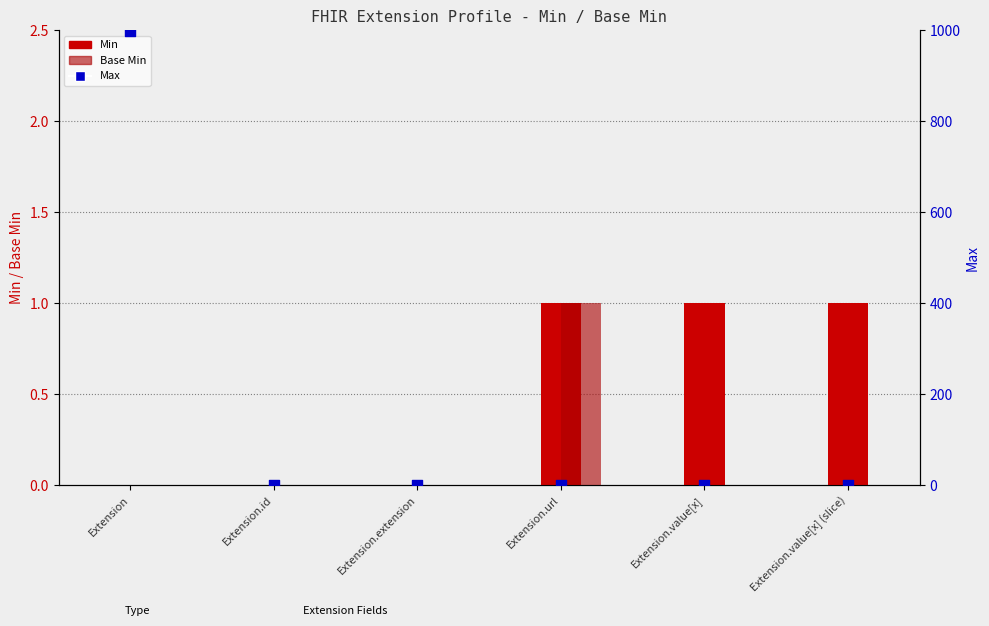

Is the value of Max at Extension.value[x] greater than the value of Min at Extension.id?

Yes